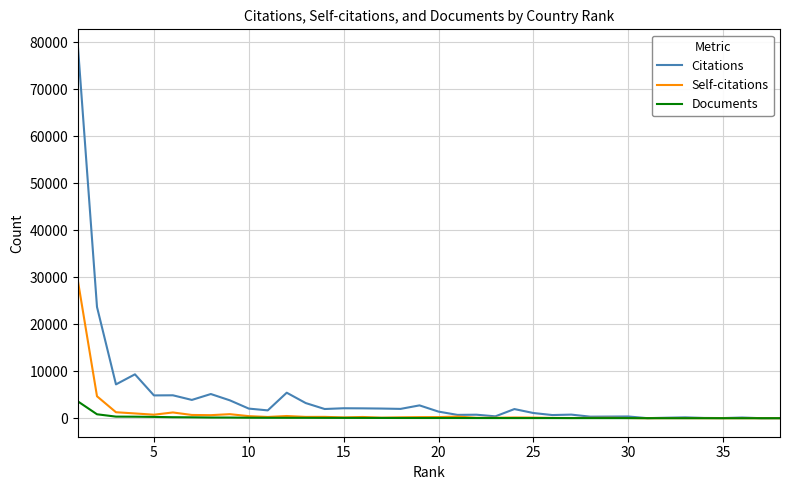

Which series has the largest range (max minus min)?

Citations